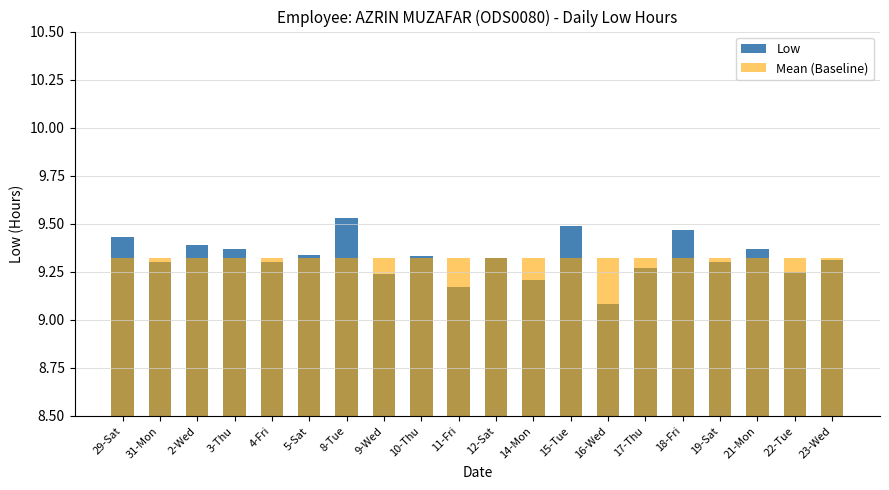

What are all the series names shown in the legend?

Low, Mean (Baseline)